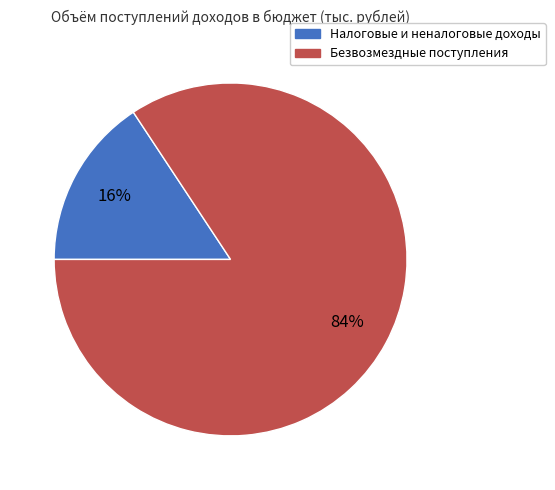

Do Безвозмездные поступления and Налоговые и неналоговые доходы together represent more than half of the pie?

Yes